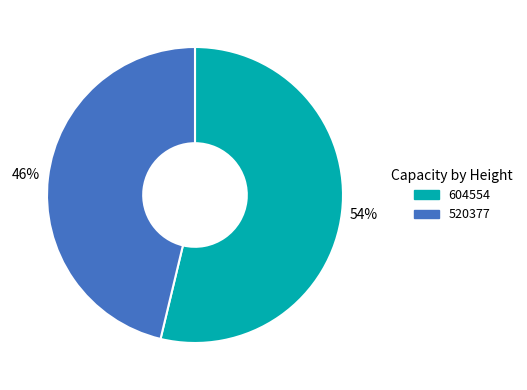

True or false: 604554 accounts for 41% of the total.

False